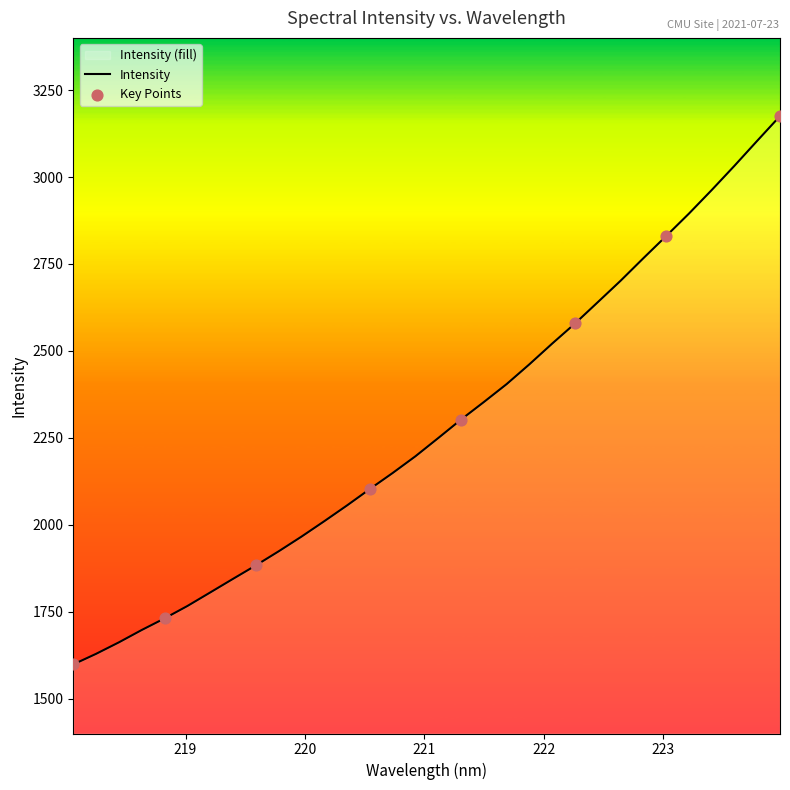

What is the ratio of the value at 219.2067 to the value at 221.3083?

0.8